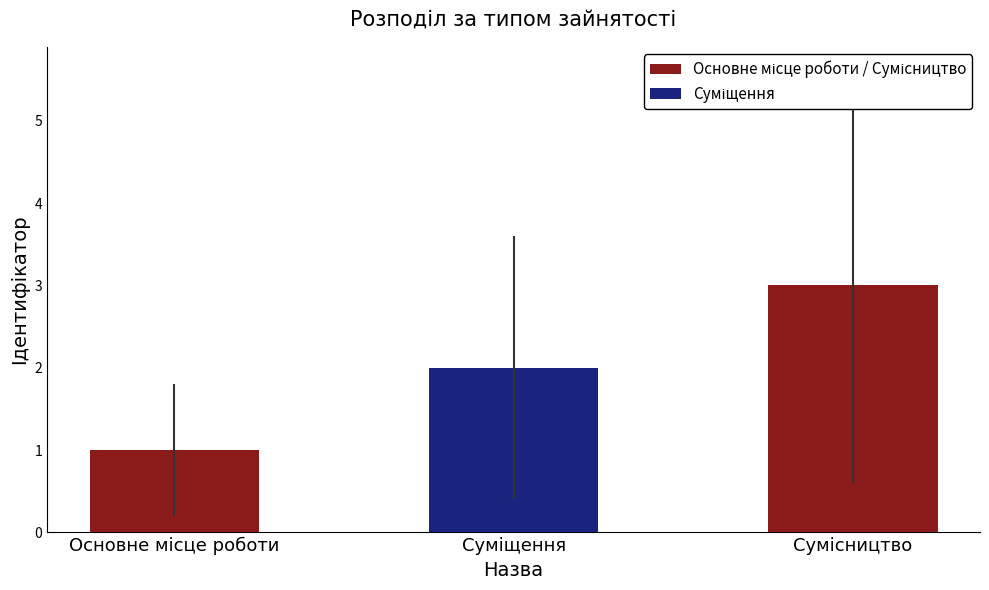

What is the sum of all values?

6